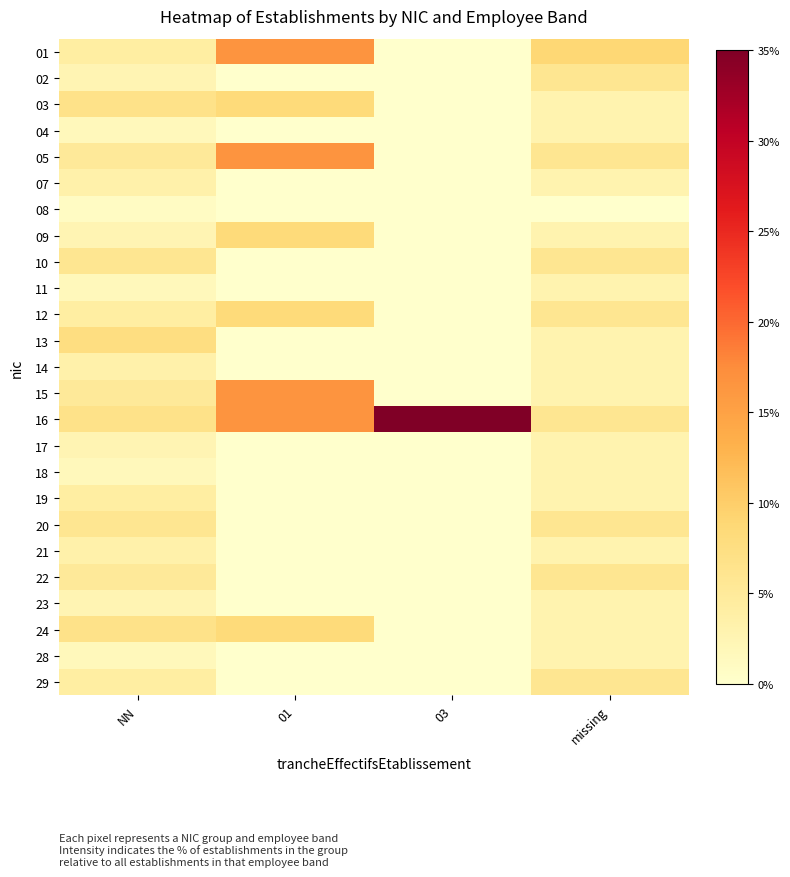

List the series in order of their peak value, highest first.

16, 01, 05, 15, 03, 09, 12, 24, 13, 10, 20, 02, 22, 29, 19, 07, 14, 21, 04, 11, 17, 18, 23, 28, 08